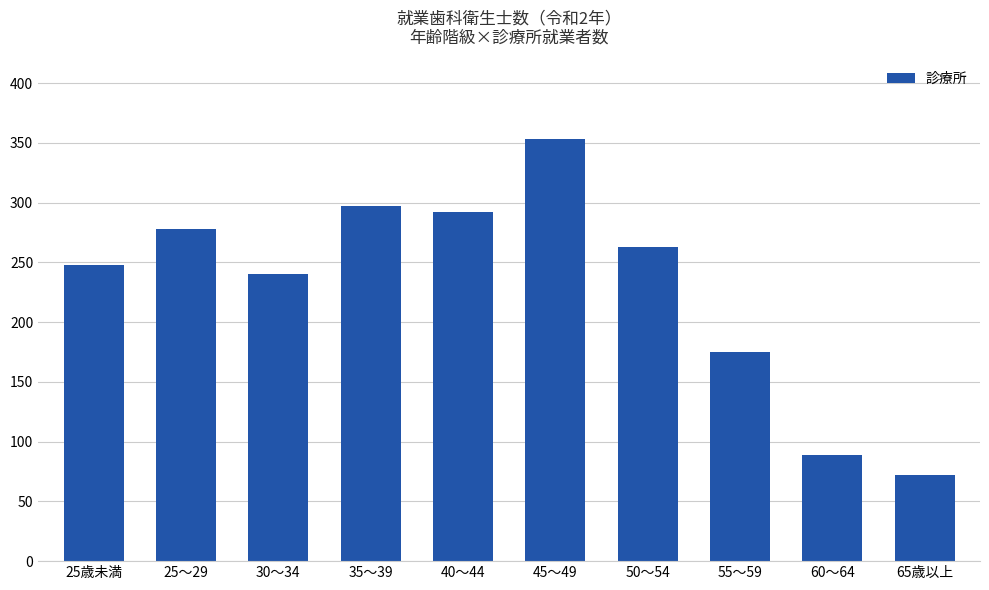

What is the average value?

231